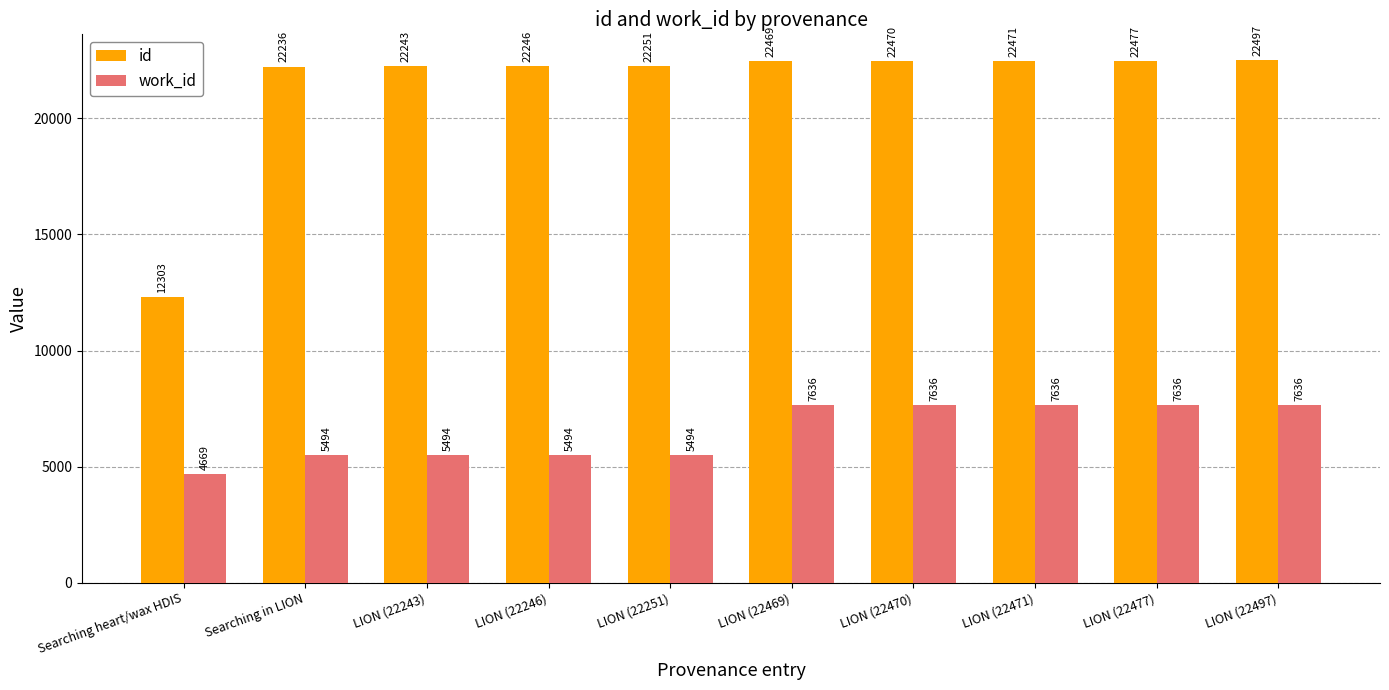

What is the difference between the maximum and minimum values in the work_id series?

2967